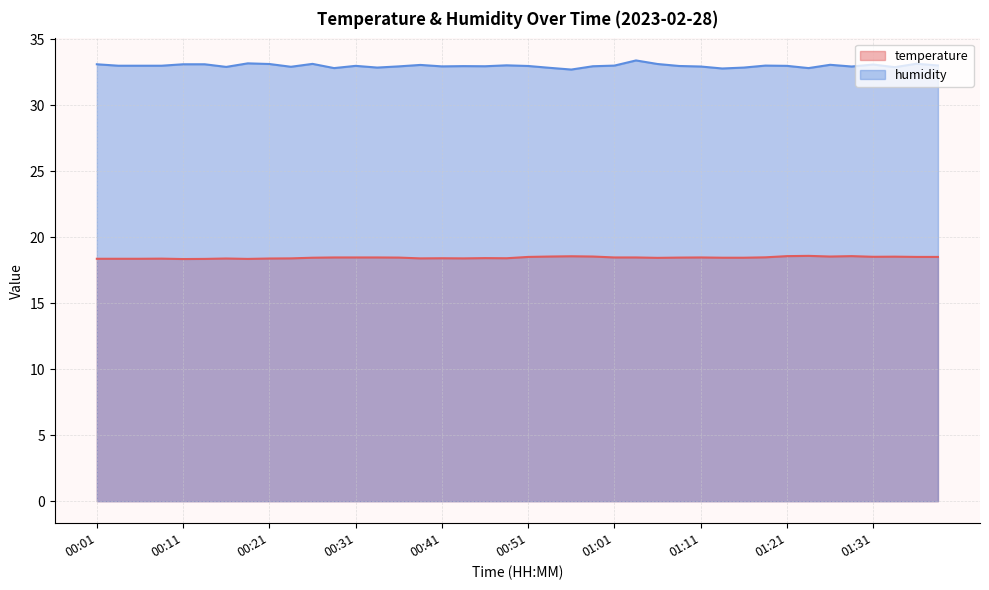

Reading left to right, extract all data points from this chart.

temperature: 18.4	18.4	18.4	18.4	18.4	18.4	18.4	18.4	18.4	18.4	18.4	18.5	18.5	18.5	18.5	18.4	18.4	18.4	18.4	18.4	18.5	18.5	18.6	18.5	18.5	18.5	18.4	18.5	18.5	18.4	18.4	18.5	18.6	18.6	18.5	18.6	18.5	18.5	18.5	18.5
humidity: 33.1	33.0	33.0	33.0	33.1	33.1	32.9	33.2	33.1	32.9	33.1	32.8	33.0	32.9	33.0	33.1	33.0	33.0	33.0	33.0	33.0	32.8	32.7	33.0	33.0	33.4	33.1	33.0	32.9	32.8	32.9	33.0	33.0	32.8	33.1	32.9	33.1	32.9	33.1	33.0